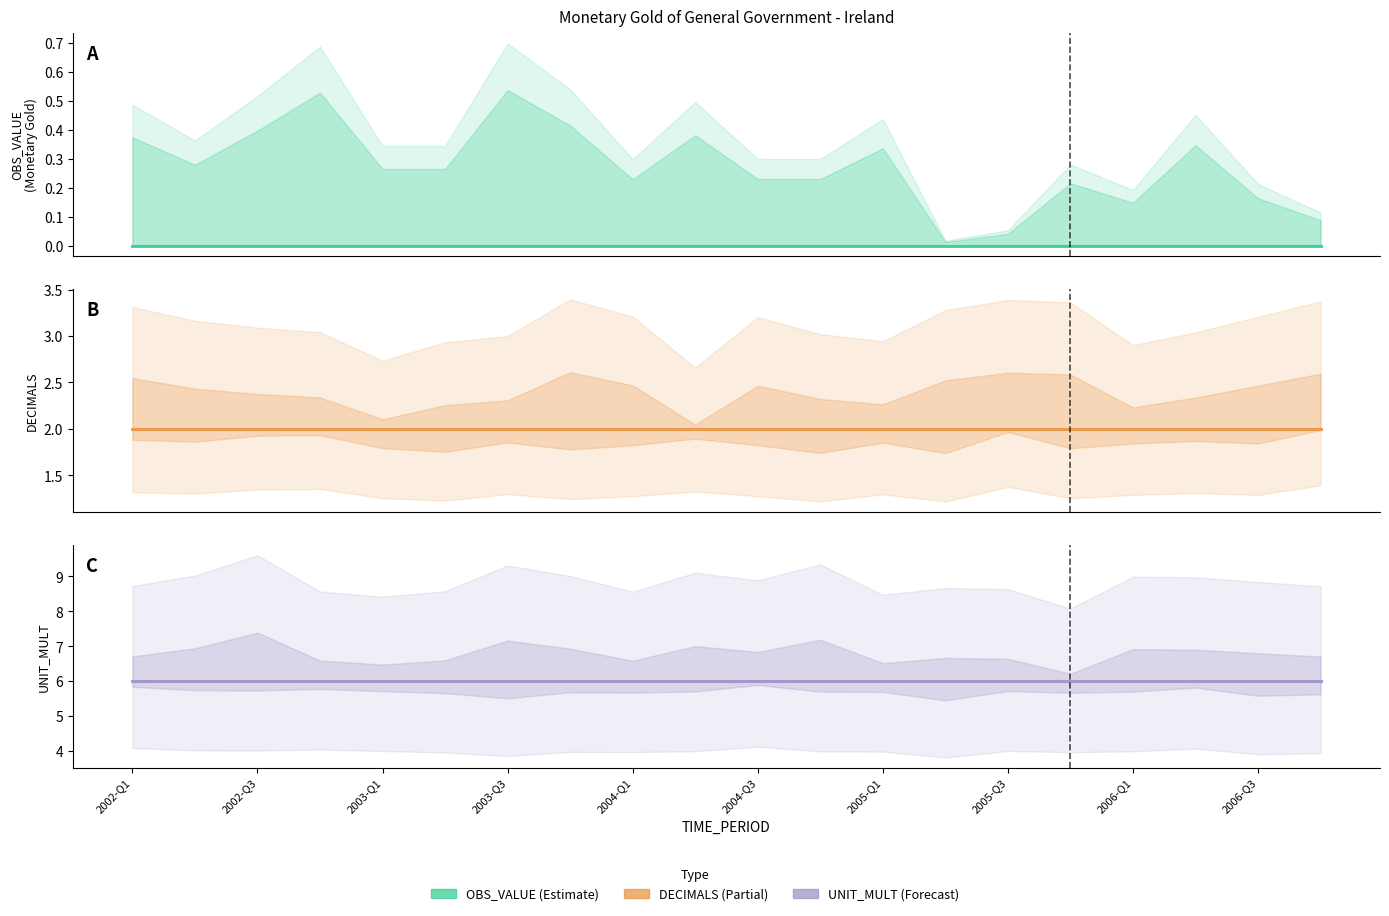

True or false: OBS_VALUE
(Monetary Gold) and DECIMALS intersect in this chart.

False